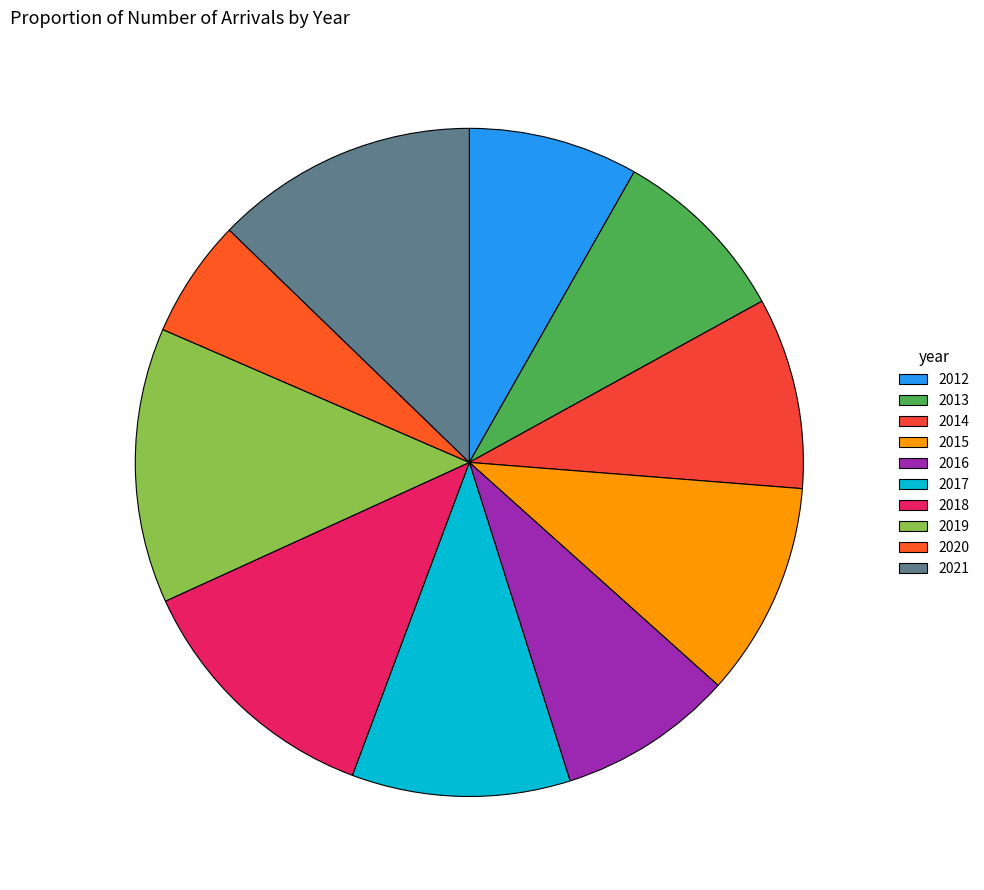

Is there a majority slice in this chart?

No